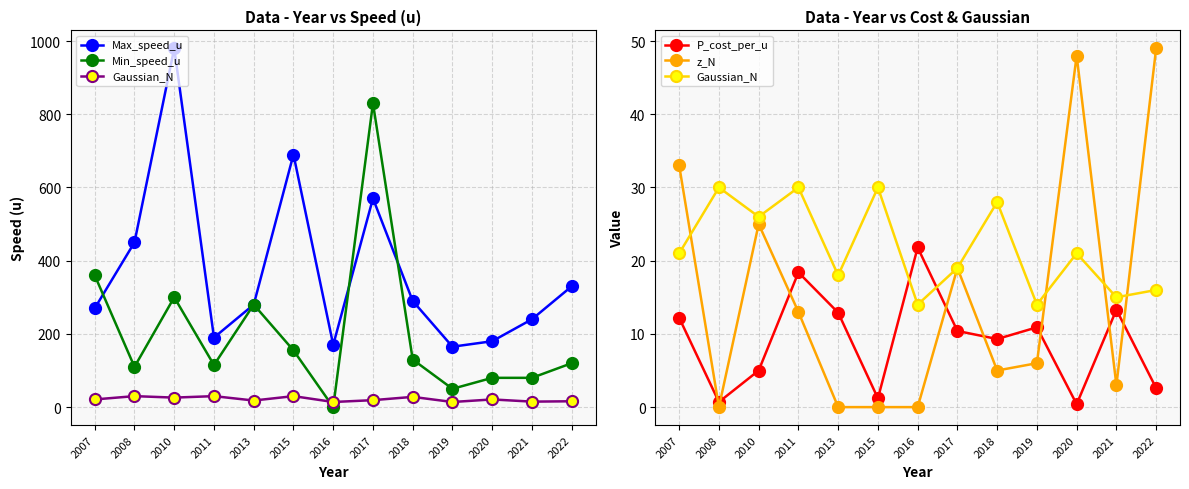

What is the total value across all series at 2016?

205.8